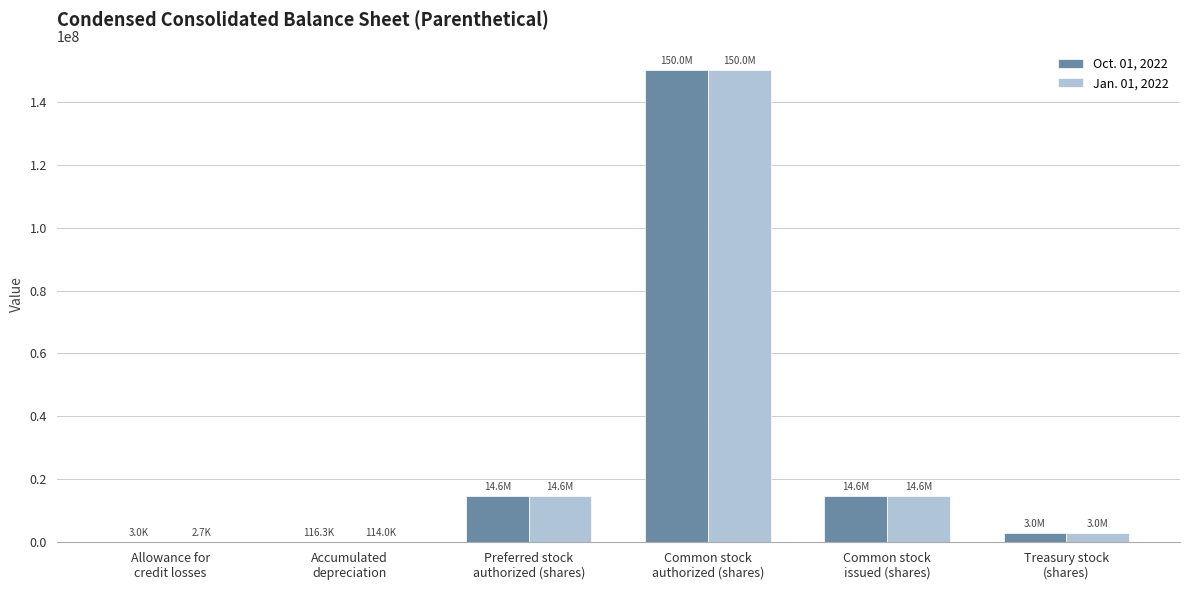

How many series are shown in this chart?

2